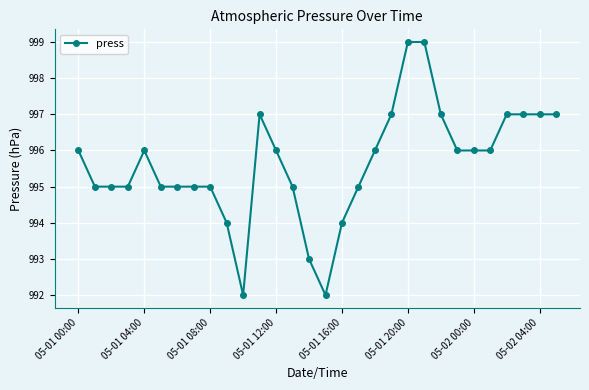

Count the values in the range 995 to 997.

23